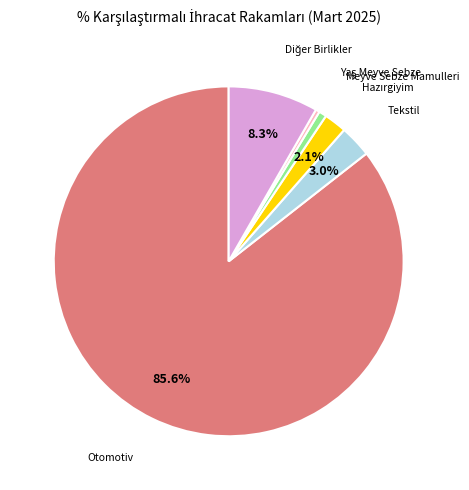

Is there a majority slice in this chart?

Yes